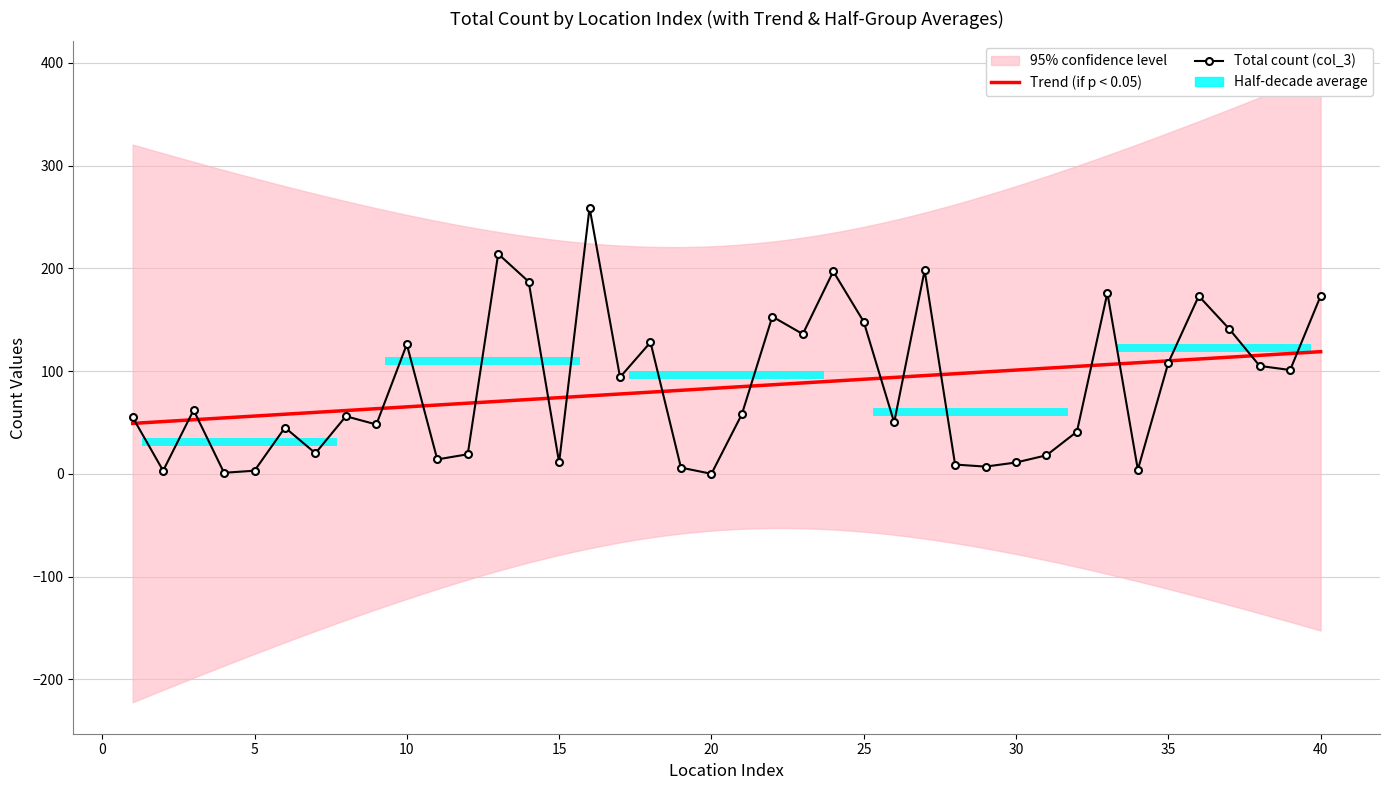

Which series changed the most between 23 and 26?

col_3